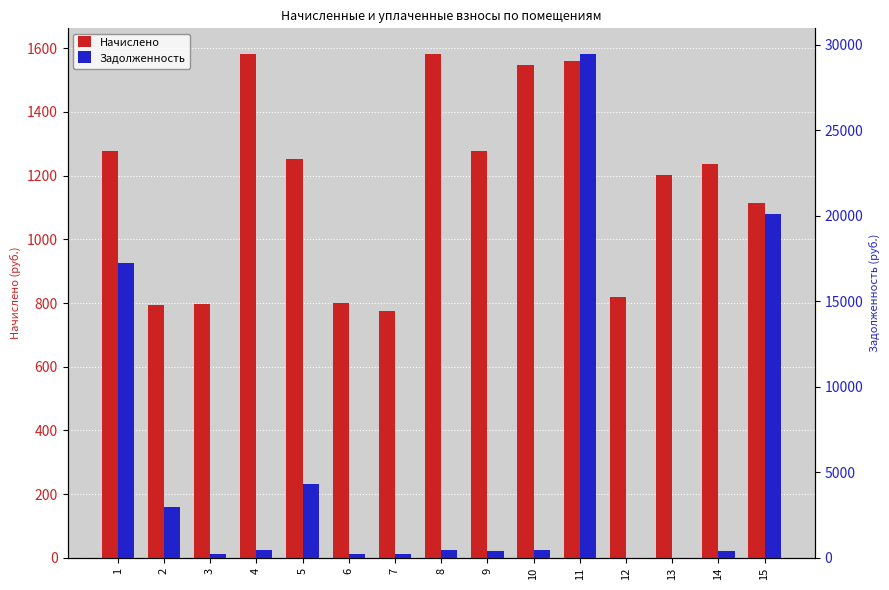

Rank the categories by Начислено value from lowest to highest.

7, 2, 3, 6, 12, 15, 13, 14, 5, 1, 9, 10, 11, 4, 8